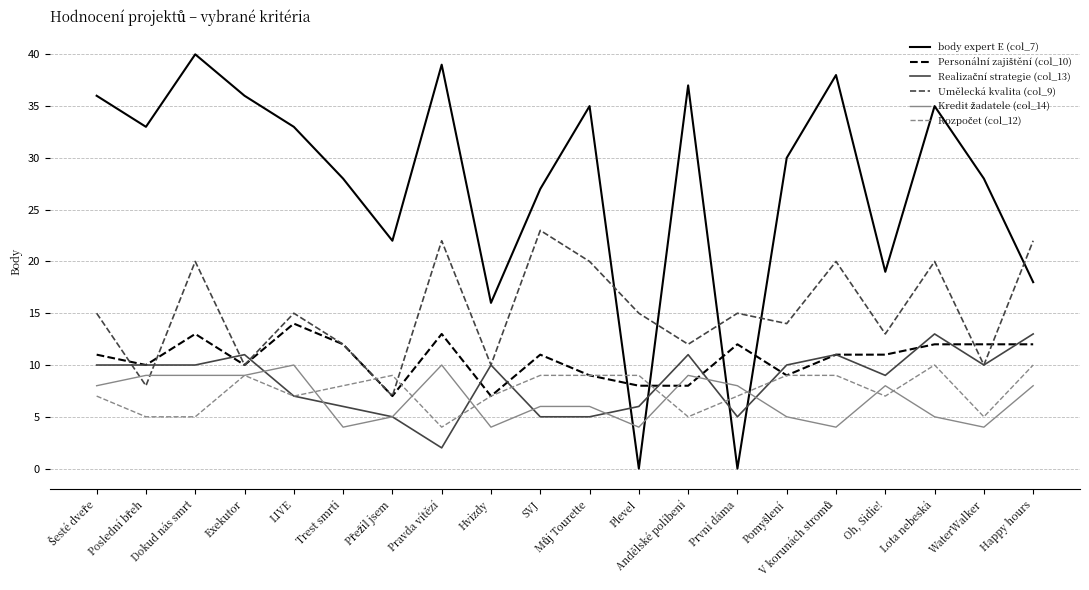

What is the difference between the highest and lowest values at Plevel?

15